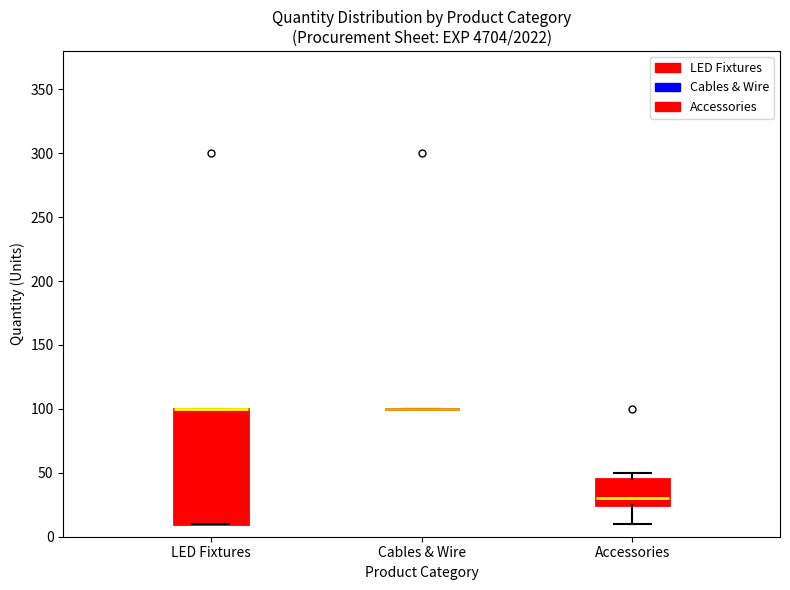

Reading left to right, transcribe this box plot: for each box, give where its median line is, the range the box spans, and where its two whiskers end, as read against the y-axis. The values are not printed on the chart, so give them approximately, as read against the axis.

LED Fixtures: median 100 (drawn on the box's upper edge), box 10 to 100, whiskers 10 to 100
Cables & Wire: box collapsed to a line at 100, whiskers 100 to 100
Accessories: median 30, box 25 to 45, whiskers 10 to 50